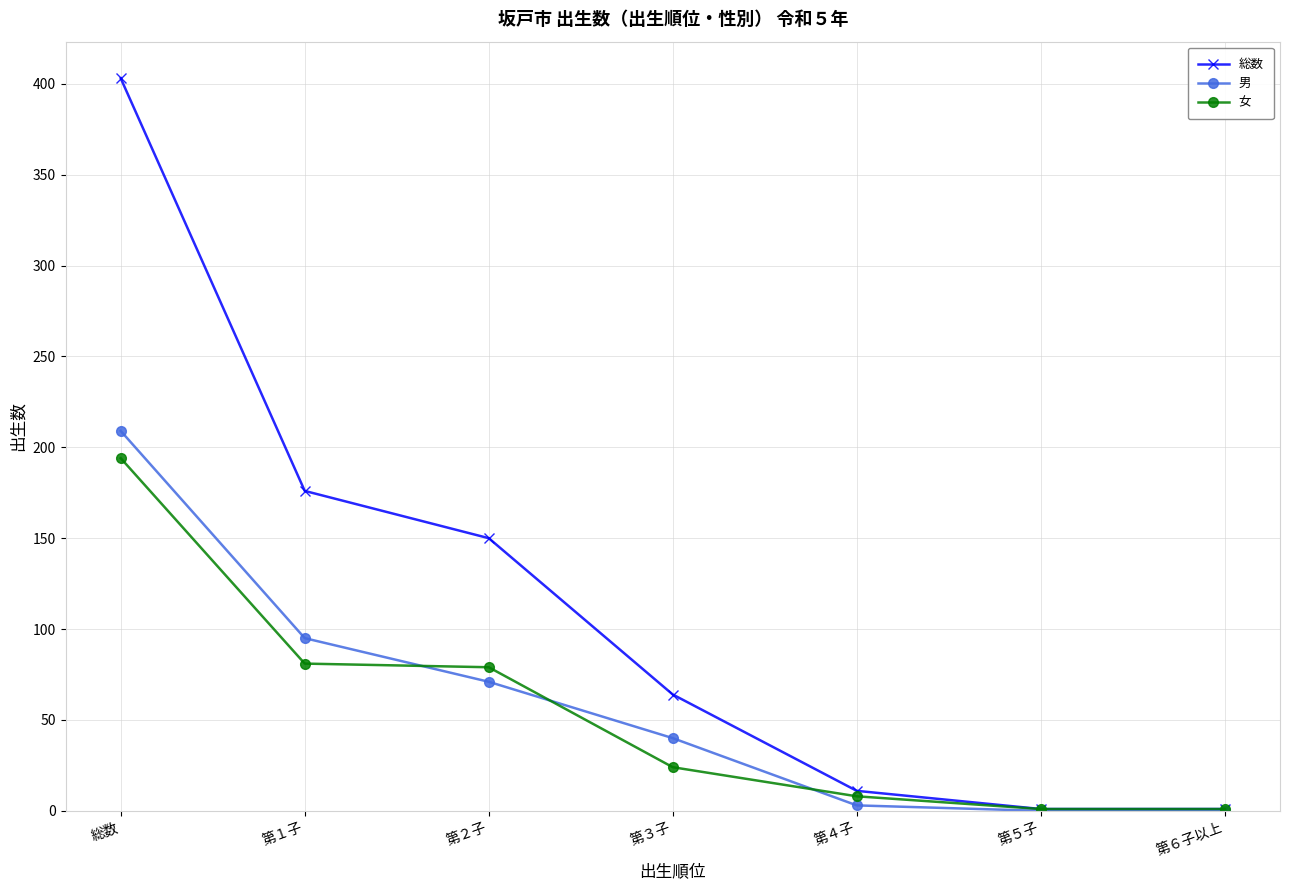

At which category is the sum across all series the highest?

総数